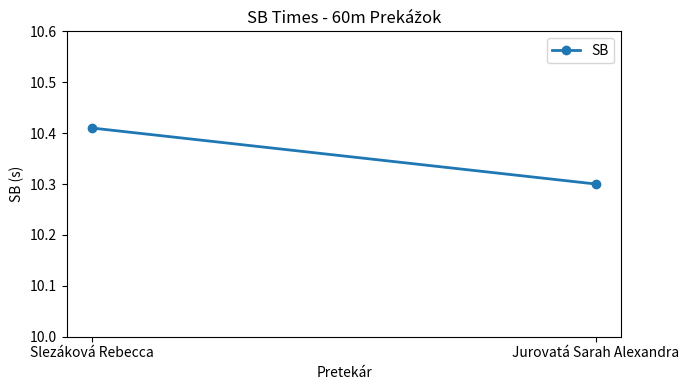

Which has a higher value, Jurovatá Sarah Alexandra or Slezáková Rebecca?

Slezáková Rebecca